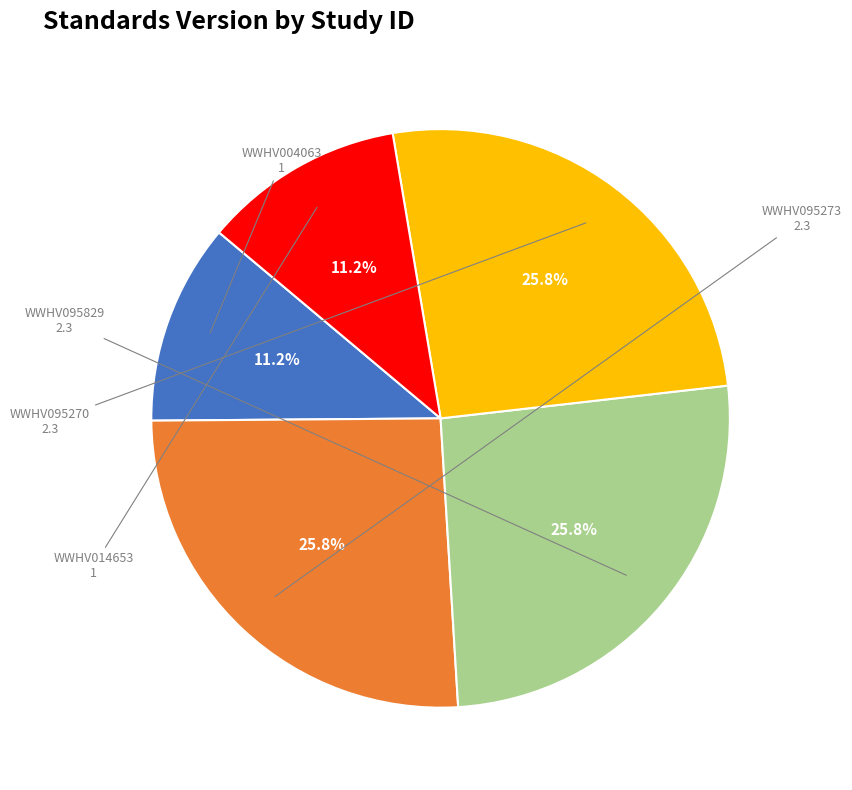

How many slices are in this pie chart?

5